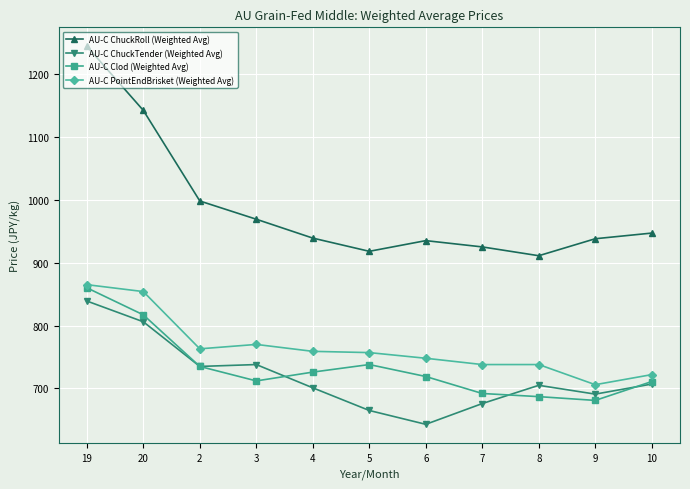

At which category is the sum across all series the highest?

19